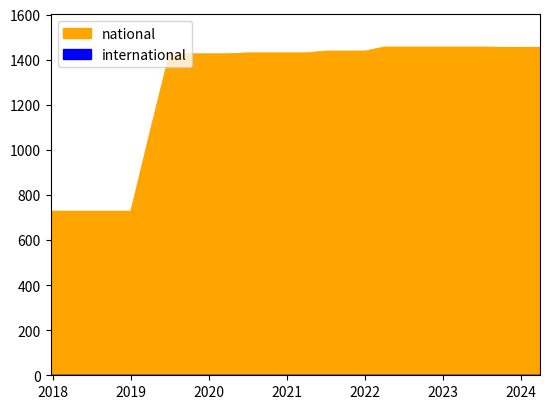

Between 2022-07-01 and 2022-10-01, which is larger?

2022-07-01